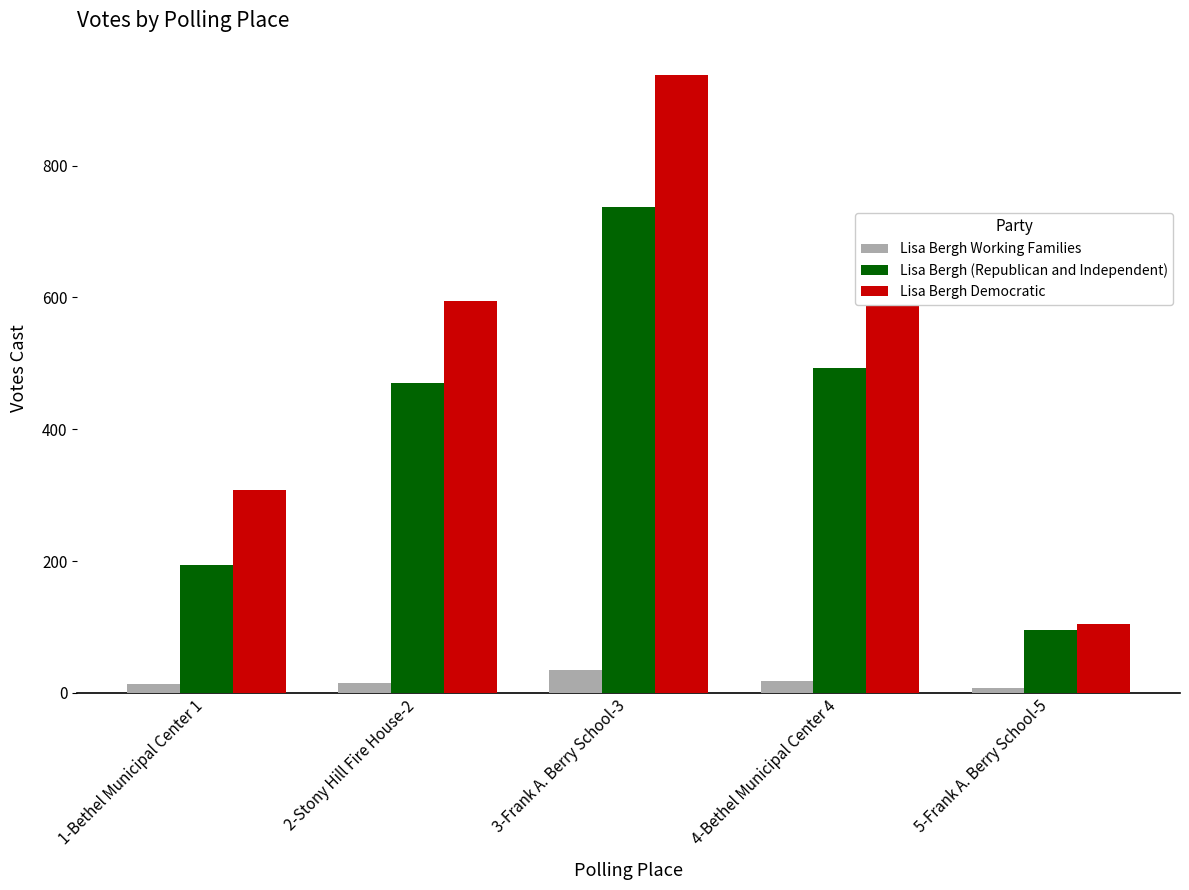

List the series in order of their peak value, lowest first.

Lisa Bergh Working Families, Lisa Bergh (Republican and Independent), Lisa Bergh Democratic